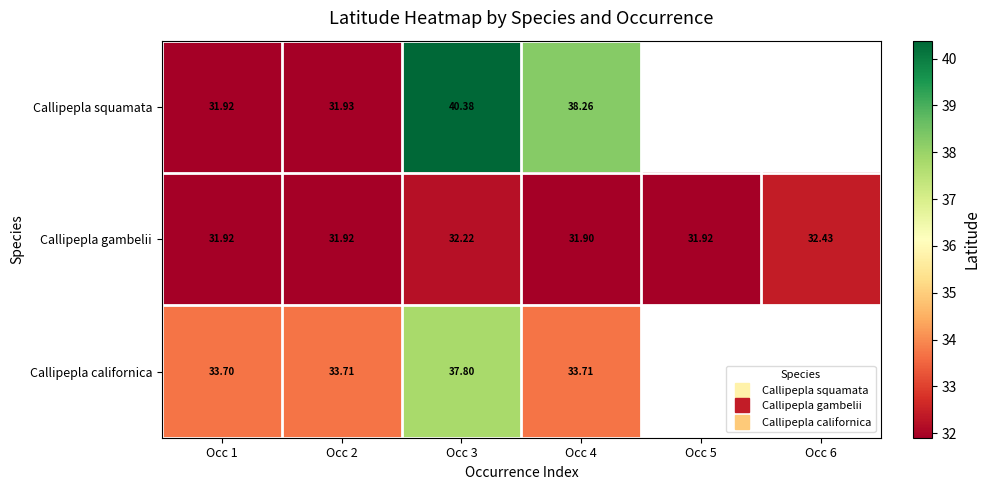

At which label does Callipepla californica reach its minimum?

Occ 1